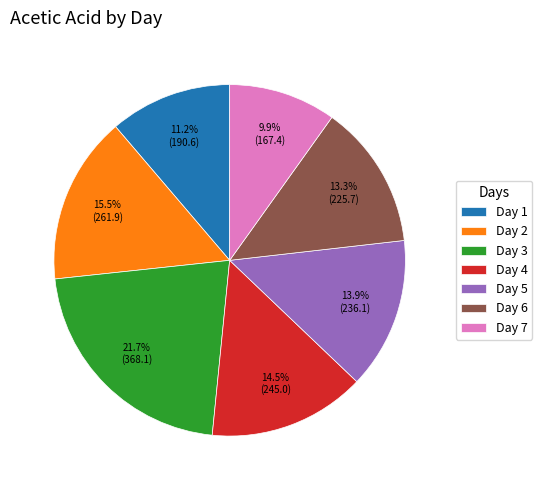

Which has a higher value, Day 7 or Day 6?

Day 6